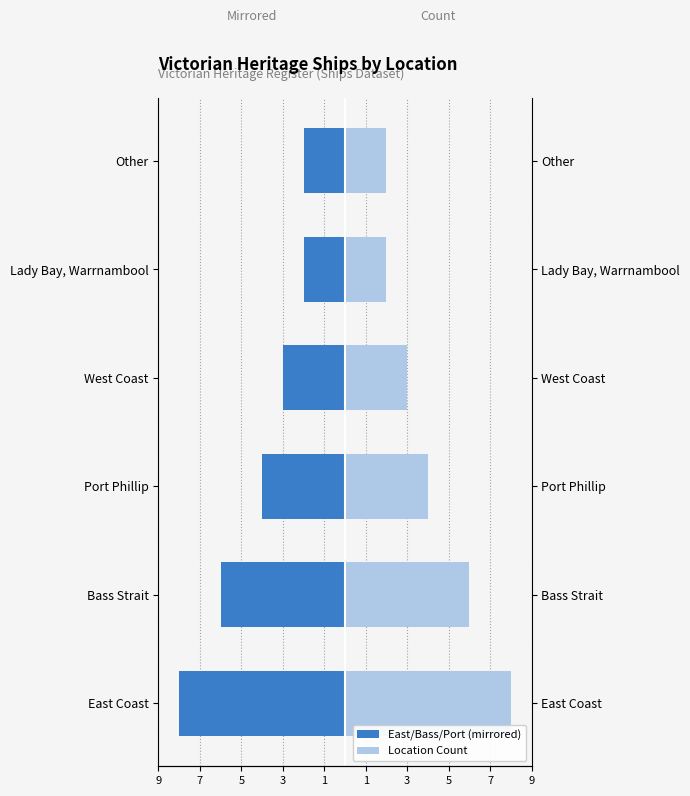

What is the difference between the maximum and minimum values in the Count (mirrored) series?

6